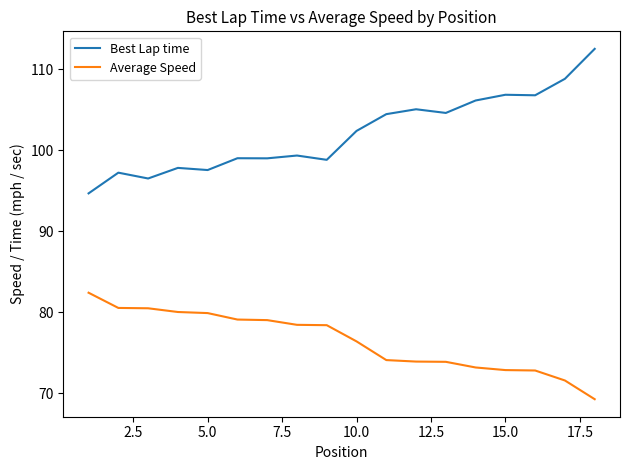

Rank the series by their average value, from highest to lowest.

Best Lap time, Average Speed